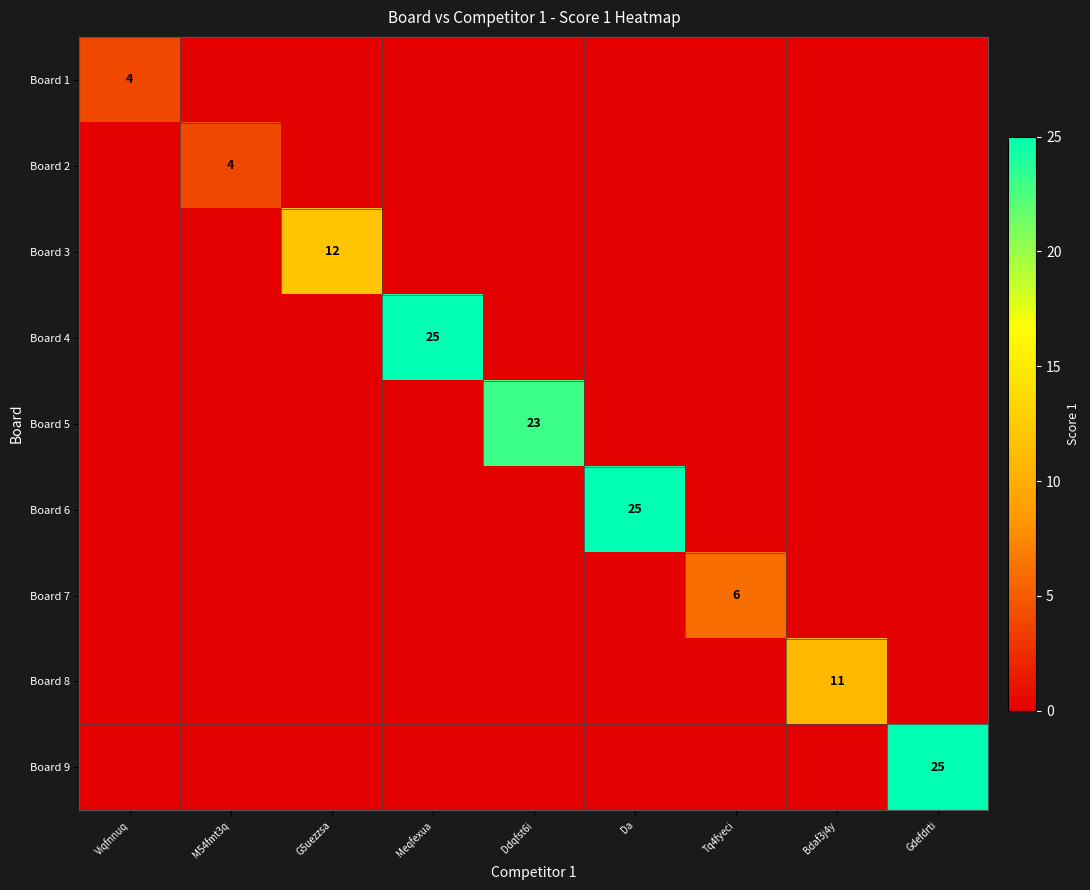

The value of Board 4 at Meqfexua is 12. True or false?

False